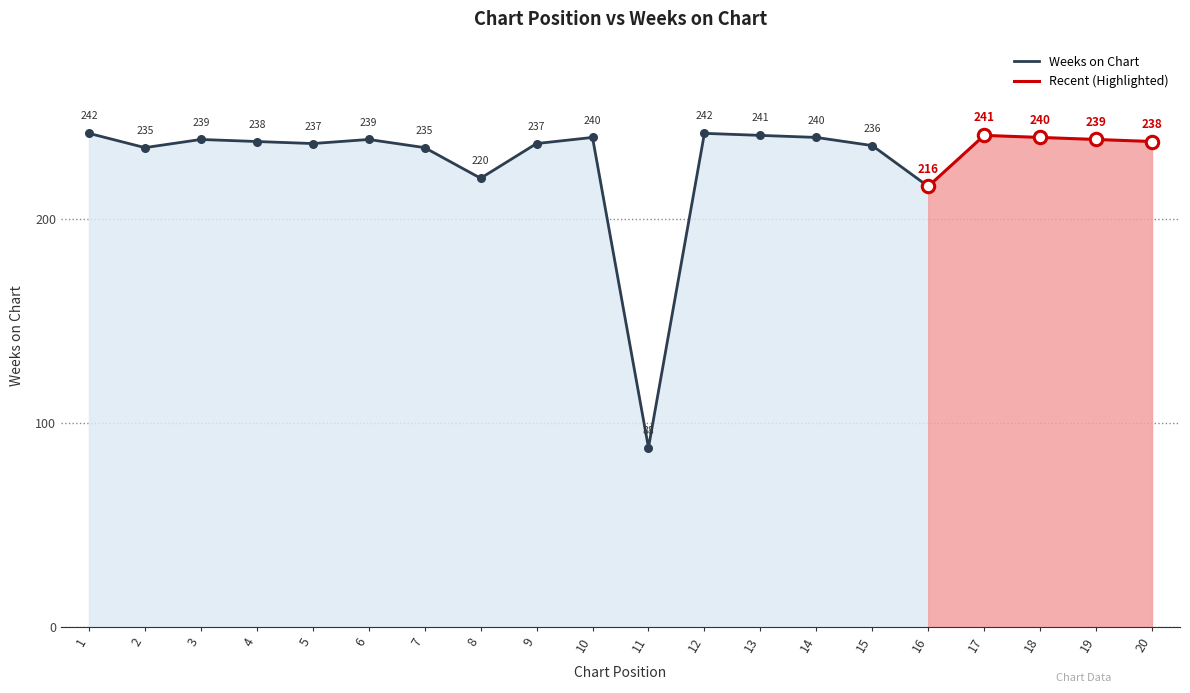

Is it true that Weeks on Chart equals 345 at 8?

False